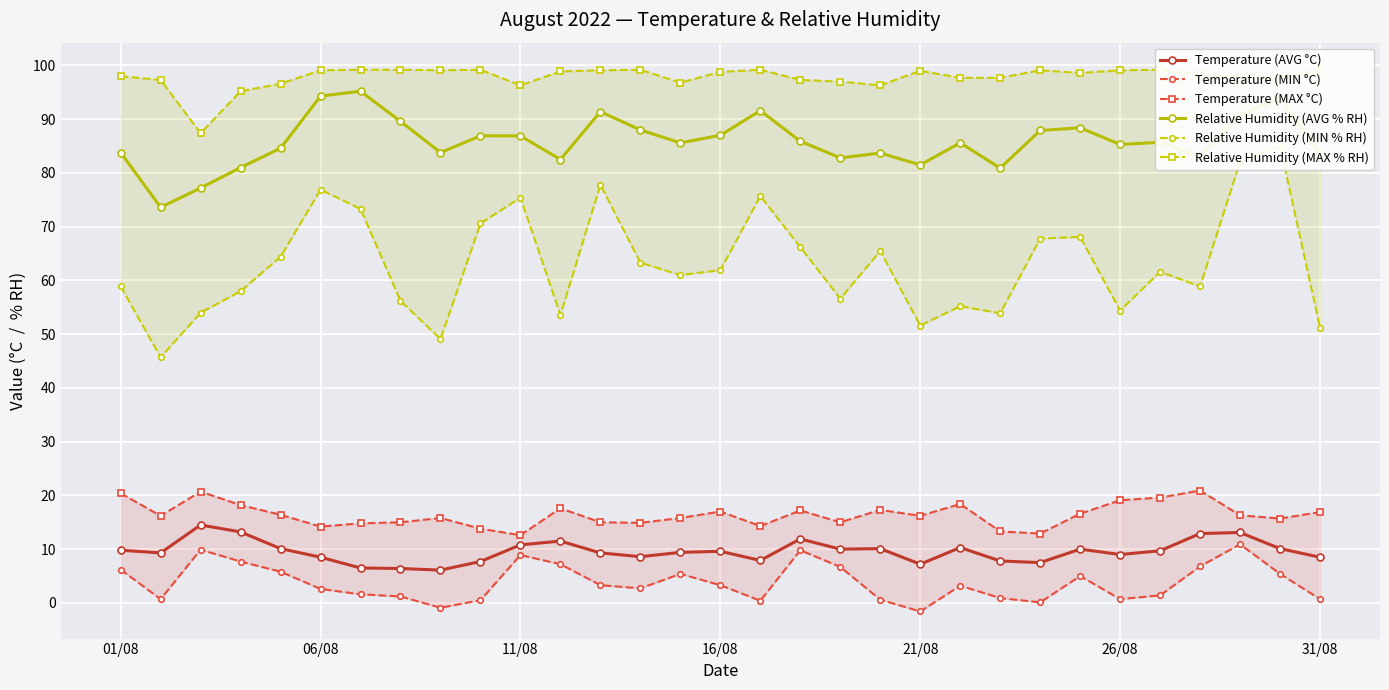

True or false: Temperature (MAX °C) and Relative Humidity (AVG % RH) cross at least once.

False